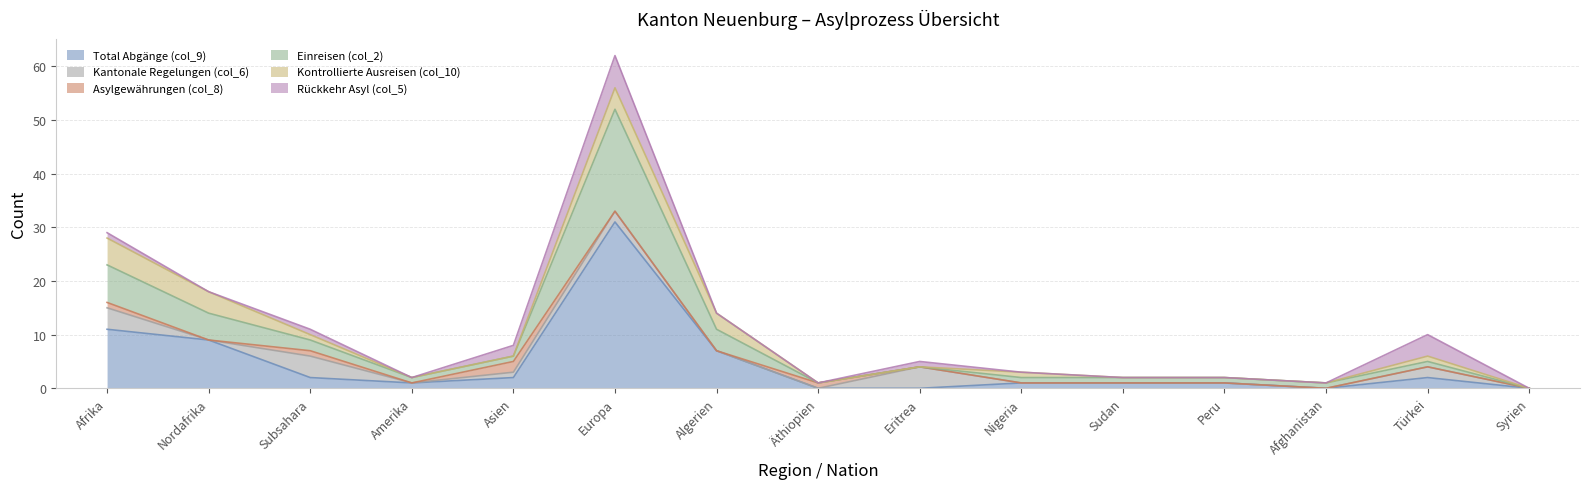

Is it true that Kontrollierte Ausreisen (col_10) equals -3 at Peru?

False